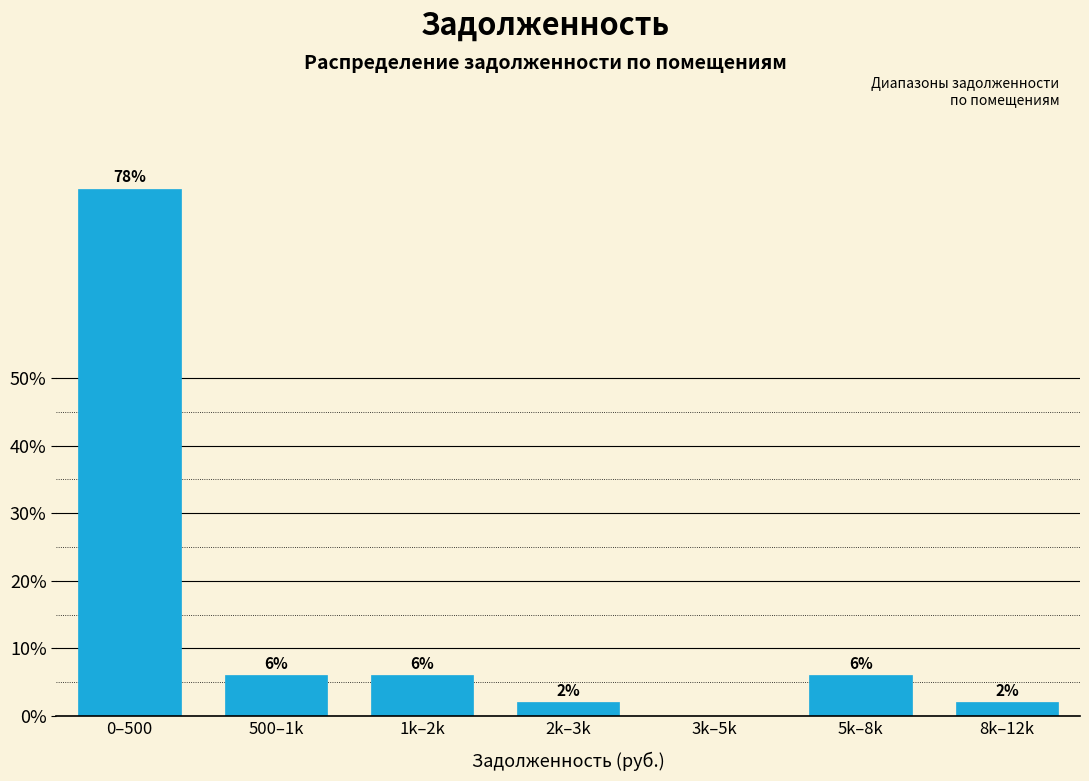

Reading left to right, transcribe all the data shown in this chart.

0–500=78	500–1k=6	1k–2k=6	2k–3k=2	3k–5k=0	5k–8k=6	8k–12k=2